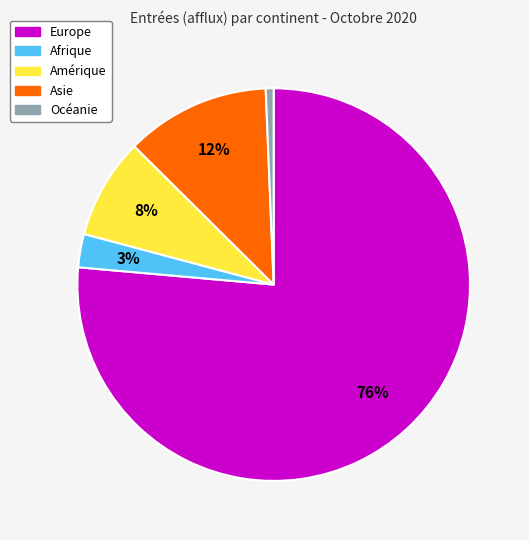

Is the sum of Amérique and Europe greater than half?

Yes